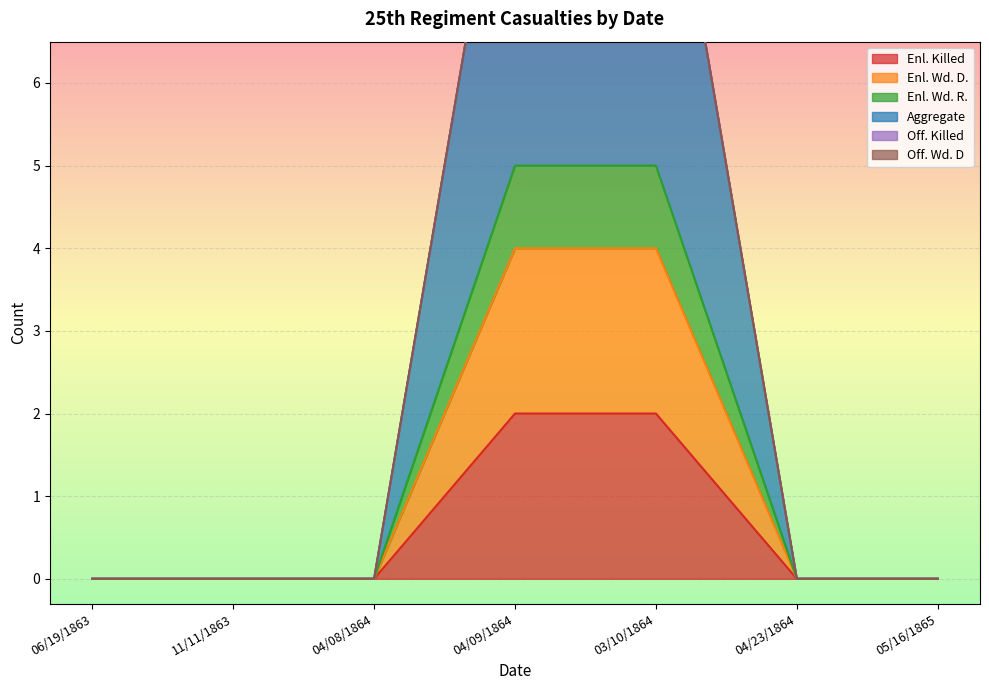

Reading left to right, transcribe all the data shown in this chart.

Enl. Killed: 0	0	0	2	2	0	0
Enl. Wd. D.: 0	0	0	4	4	0	0
Enl. Wd. R.: 0	0	0	5	5	0	0
Aggregate: 0	0	0	10	10	0	0